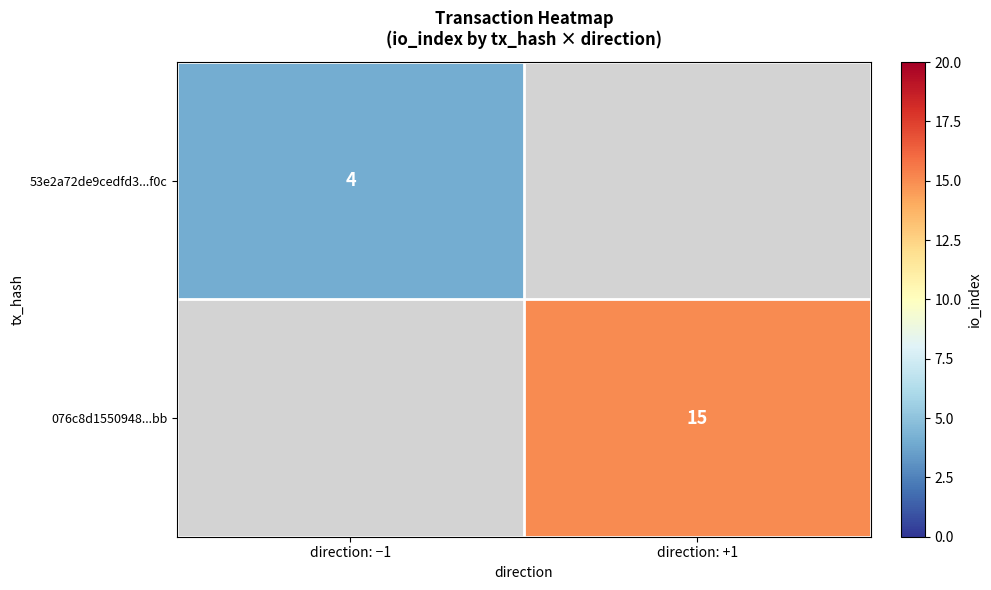

Is it true that 53e2a72de9cedfd3...f0c equals 6 at direction: −1?

False